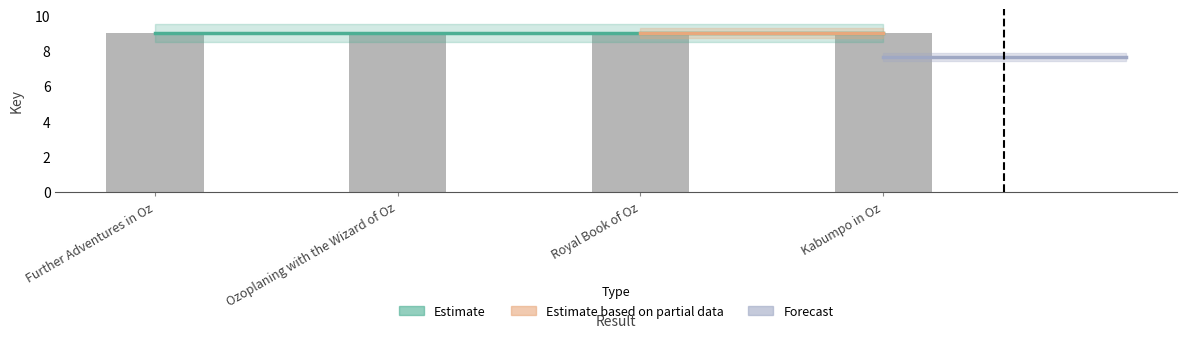

What is the value of the 1st bar from the left?

9.0